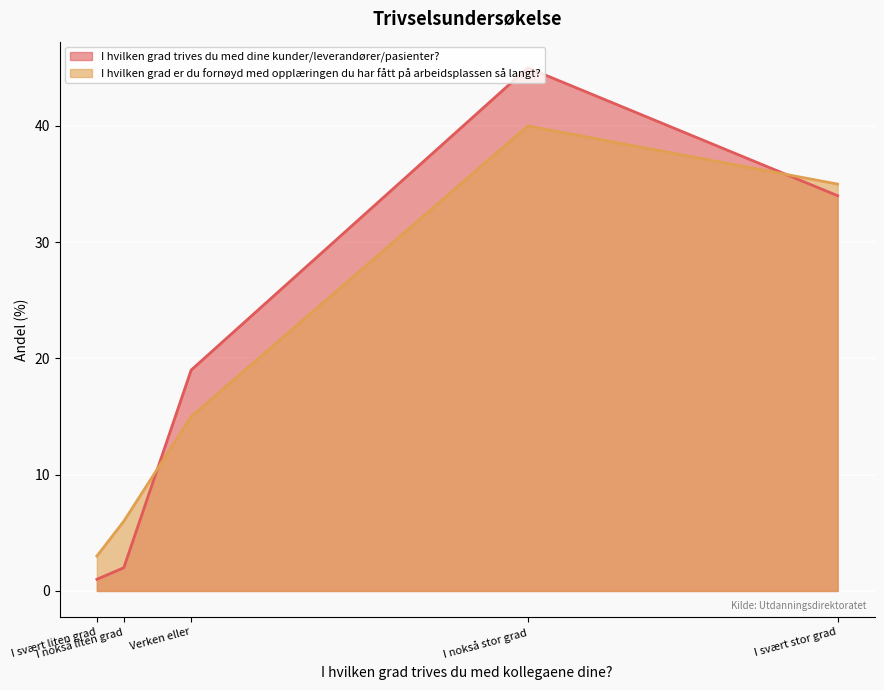

True or false: I hvilken grad er du fornøyd med opplæringen du har fått på arbeidsplassen så langt? has a value of 2 at I svært liten grad.

False